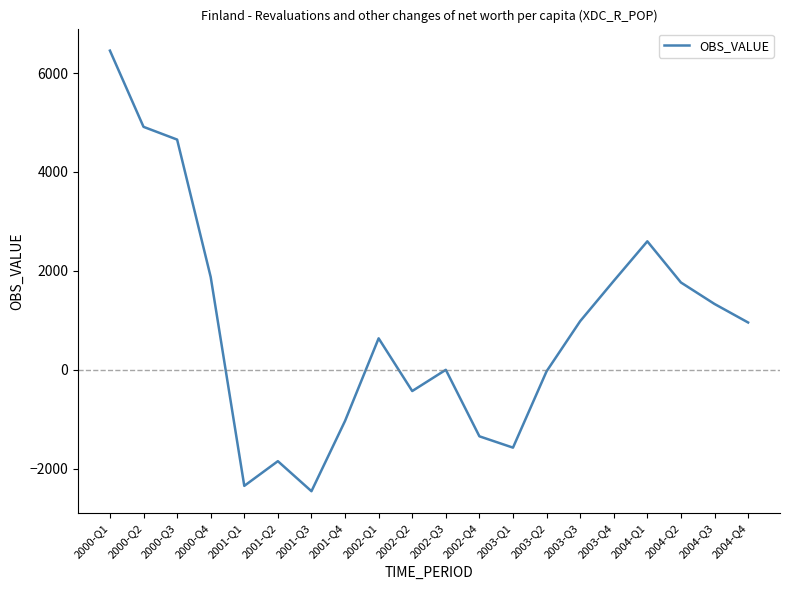

The value at 2001-Q3 is -2457.2. True or false?

True